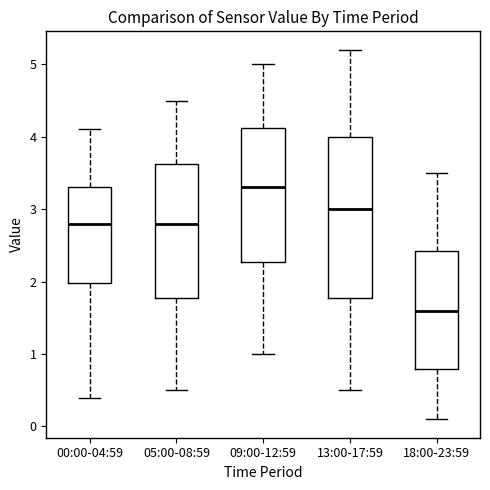

Where does the lower whisker of the box for 00:00-04:59 end on the y-axis? The values are not printed on the chart, so give them approximately, as read against the axis.

0.4